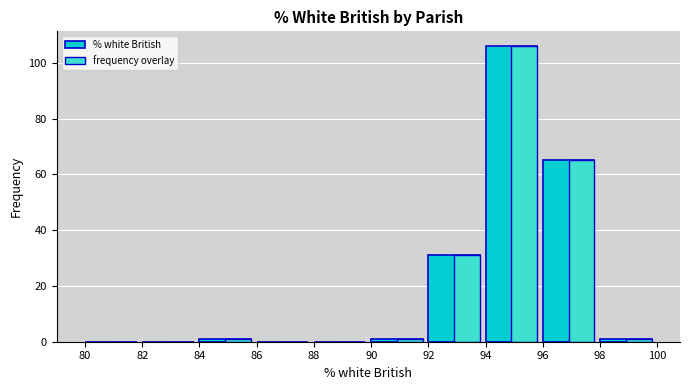

Reading left to right, extract all data points from this chart.

% white British: 82=0	84=0	86=1	88=0	90=0	92=1	94=31	96=106	98=65	100=1
frequency overlay: 82=0	84=0	86=1	88=0	90=0	92=1	94=31	96=106	98=65	100=1